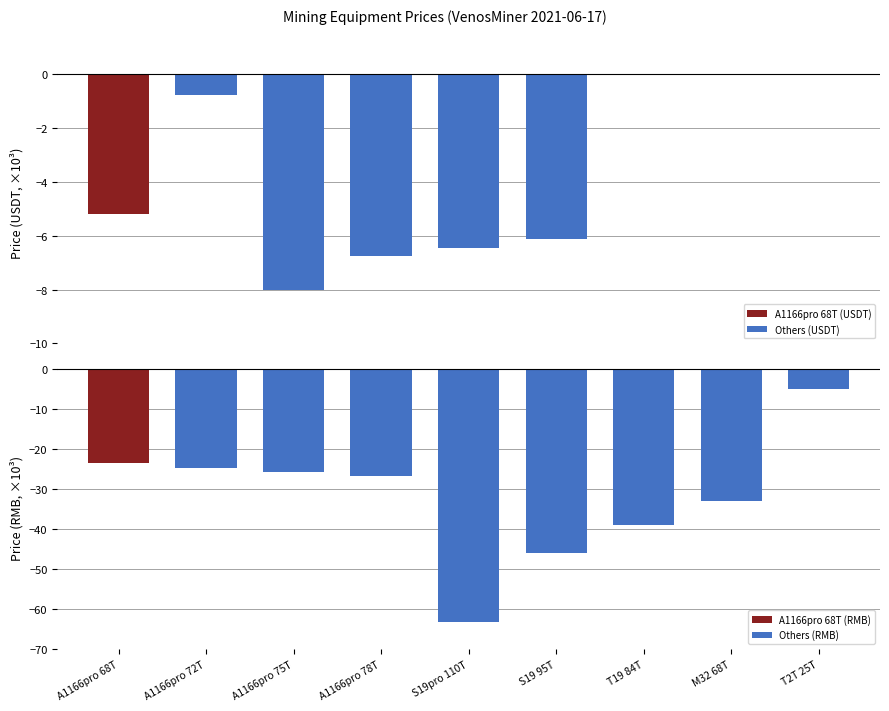

Where does the Others (RMB) series first go above -26?

A1166pro 72T